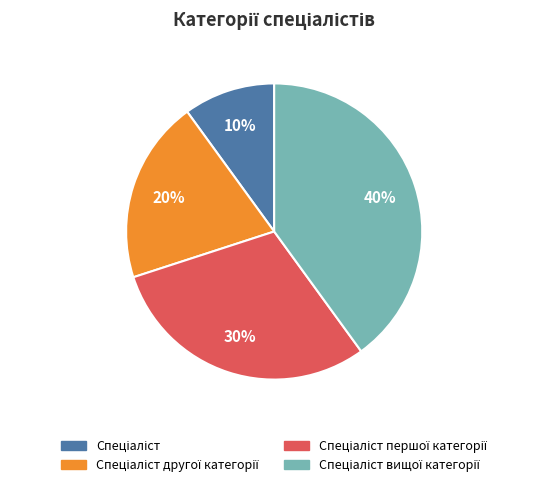

Does any single category account for the majority?

No